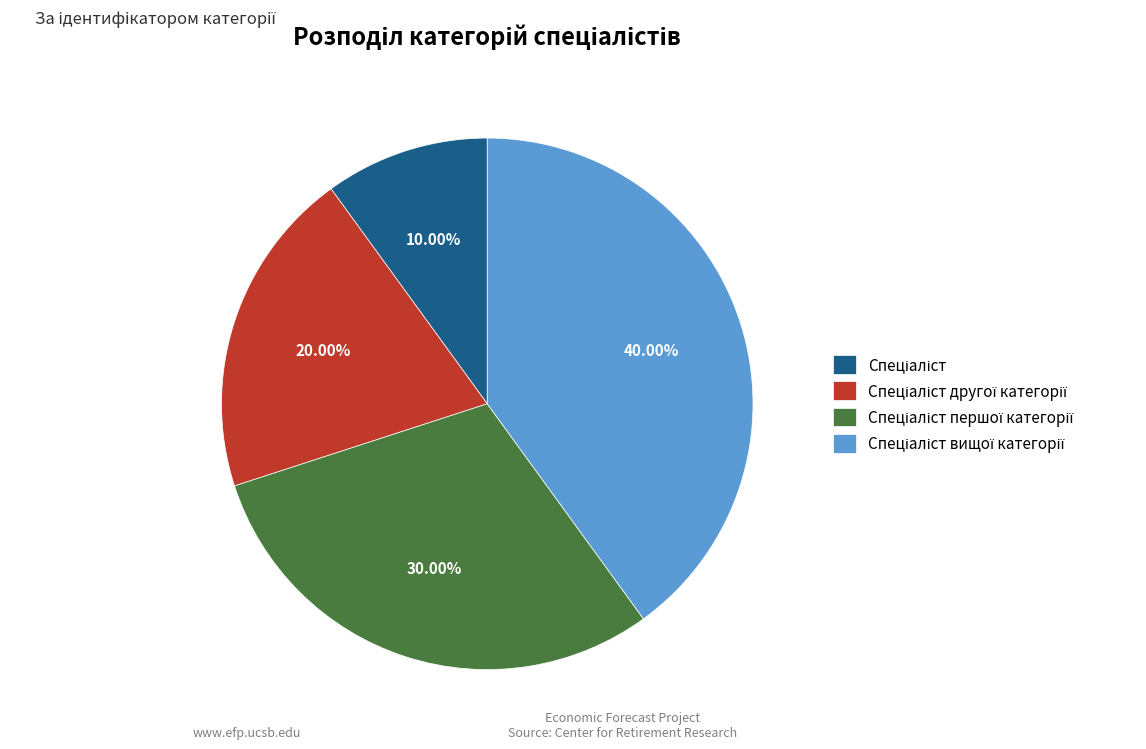

How many slices are in this pie chart?

4